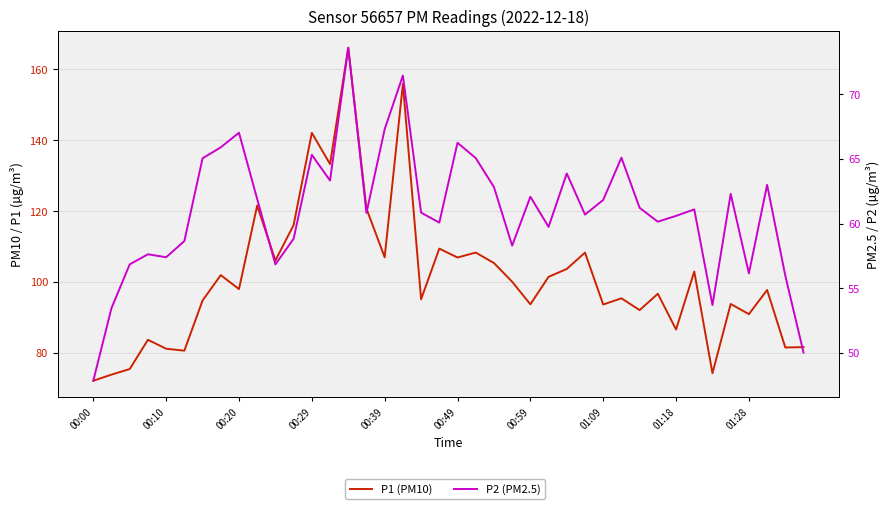

What is the highest value of the P1 (PM10) series?

166.1